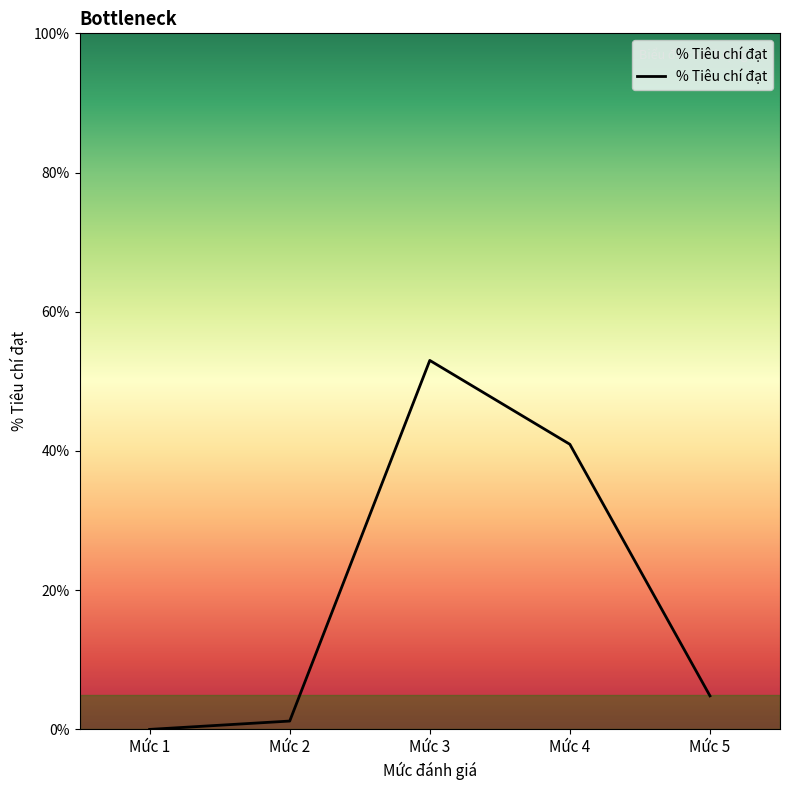

How many values are below 4?

2